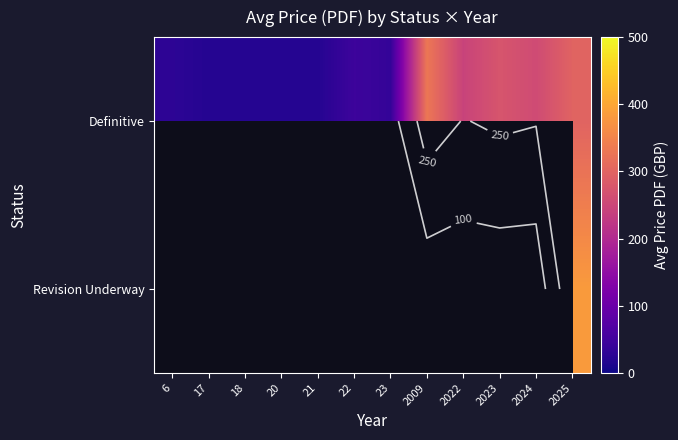

Which category has the highest value across all series?

2025